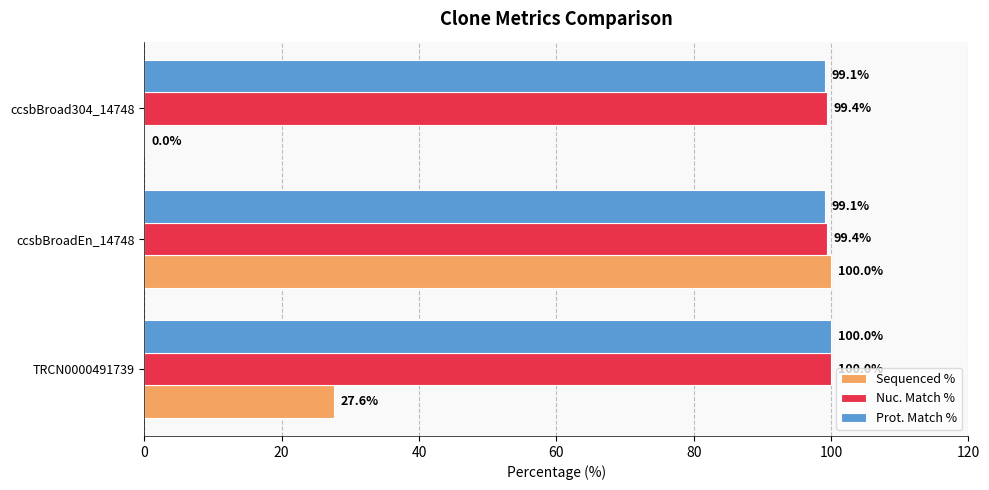

The value of Sequenced % at ccsbBroad304_14748 is 0.0. True or false?

True